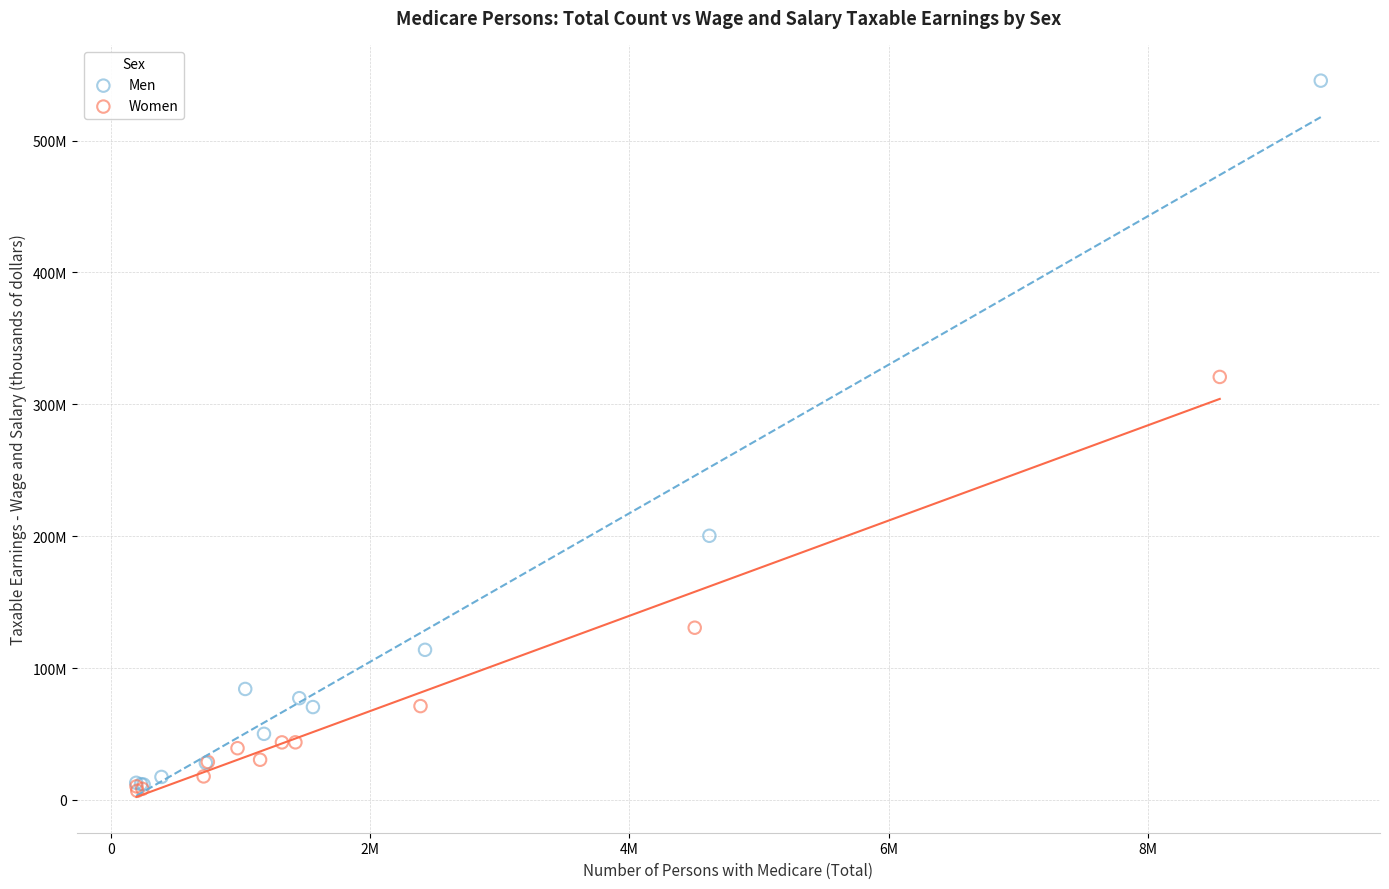

What are all the series names shown in the legend?

Men, Women